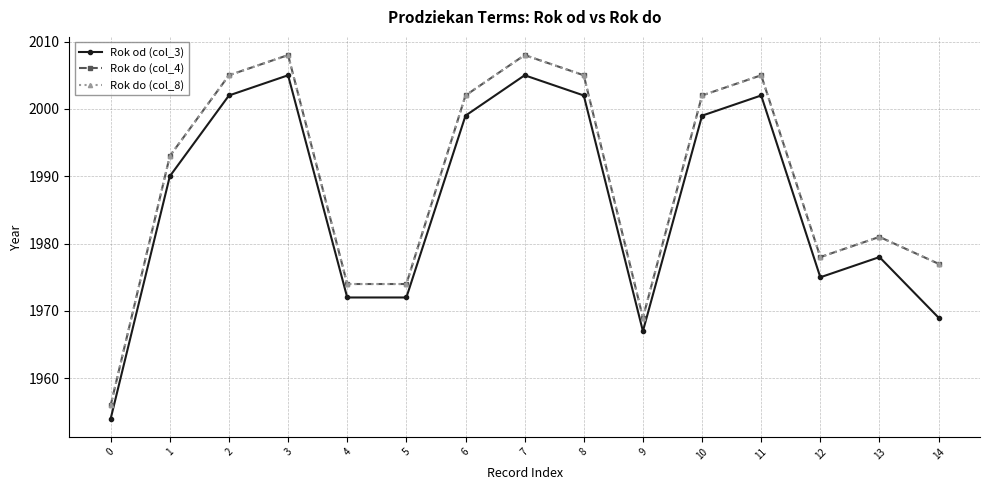

Does the chart display data point markers on the line(s)?

Yes